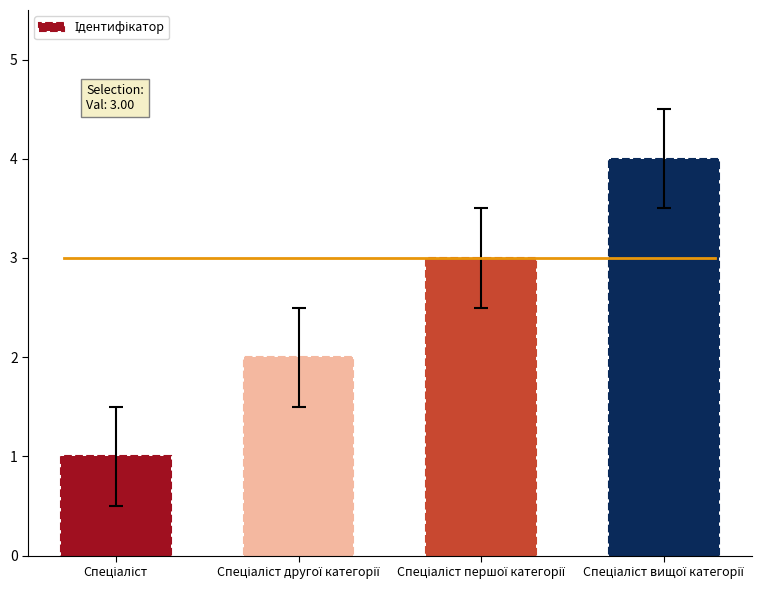

How many bars are there in total?

4